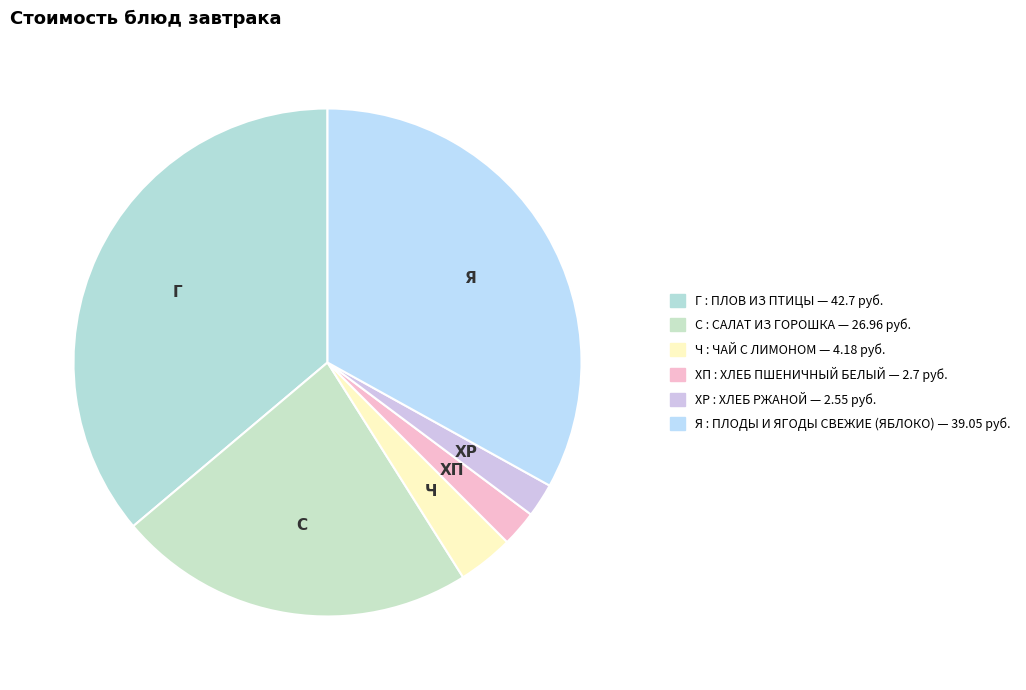

Which slice is the largest?

Г : ПЛОВ ИЗ ПТИЦЫ — 42.7 руб.